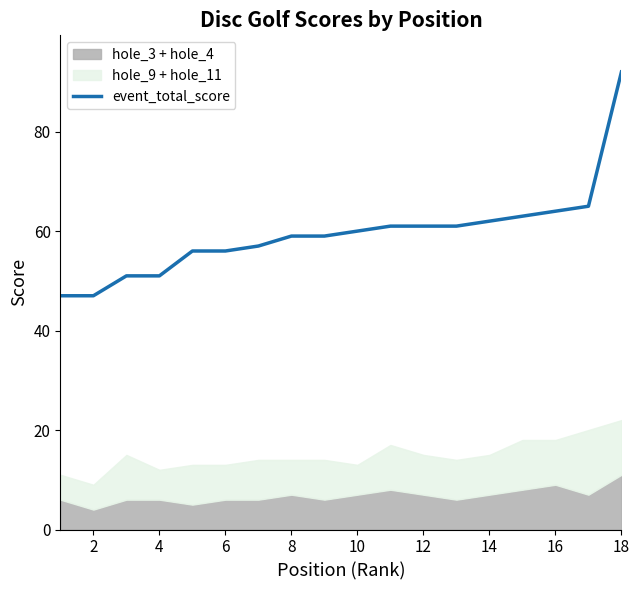

Is it true that the value at 16 is 38?

False